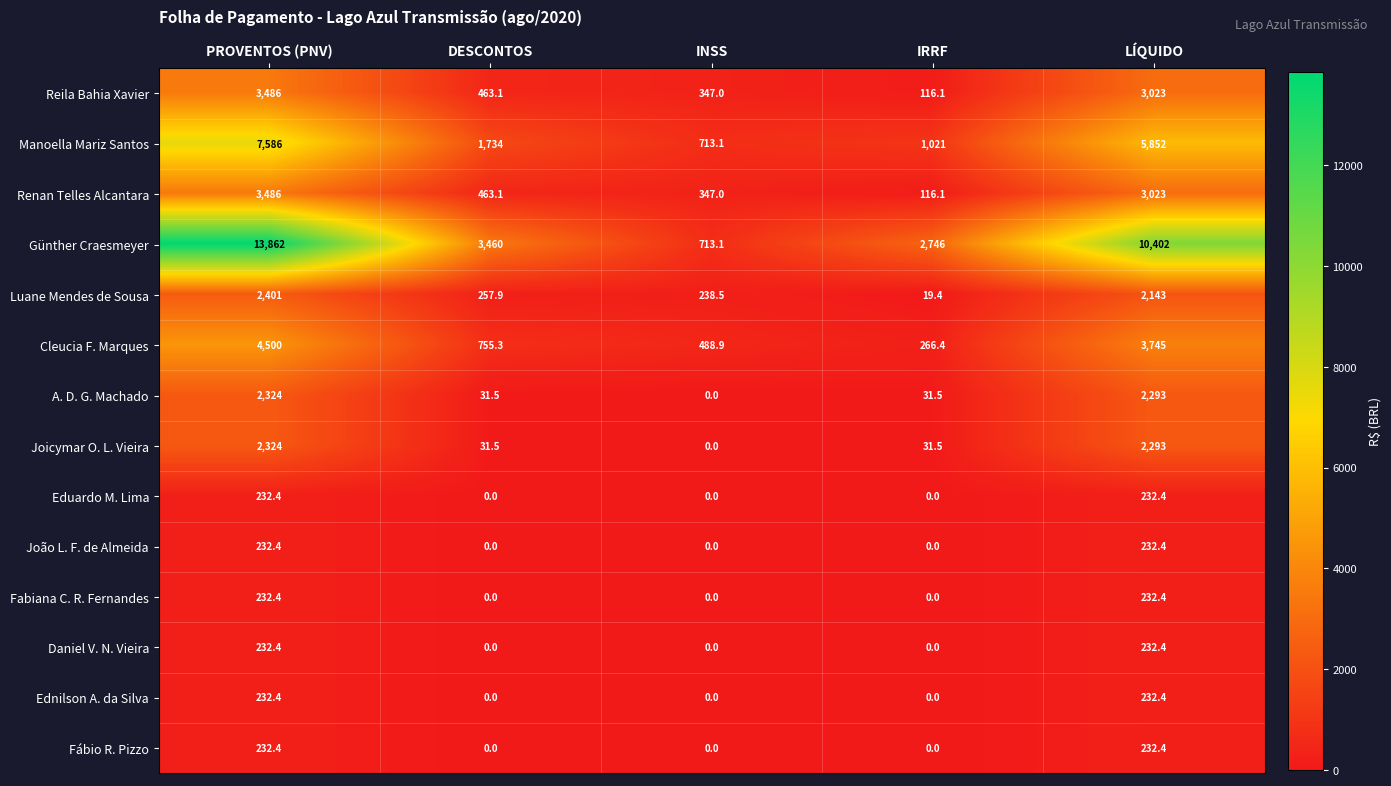

What value does the Joicymar O. L. Vieira series have at DESCONTOS?

31.5